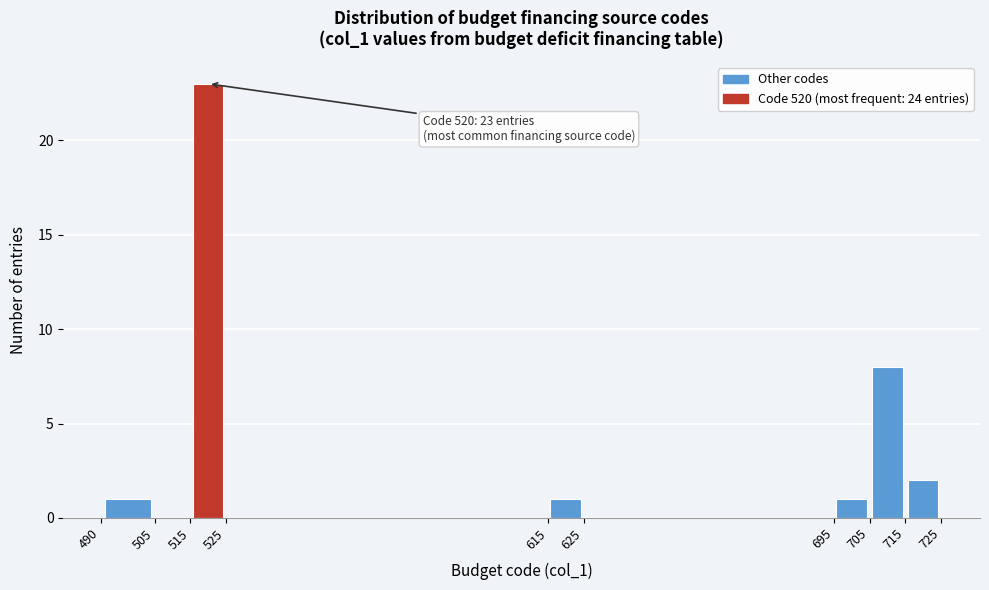

Over which range of the x-axis is the bar tallest?

515 to 525